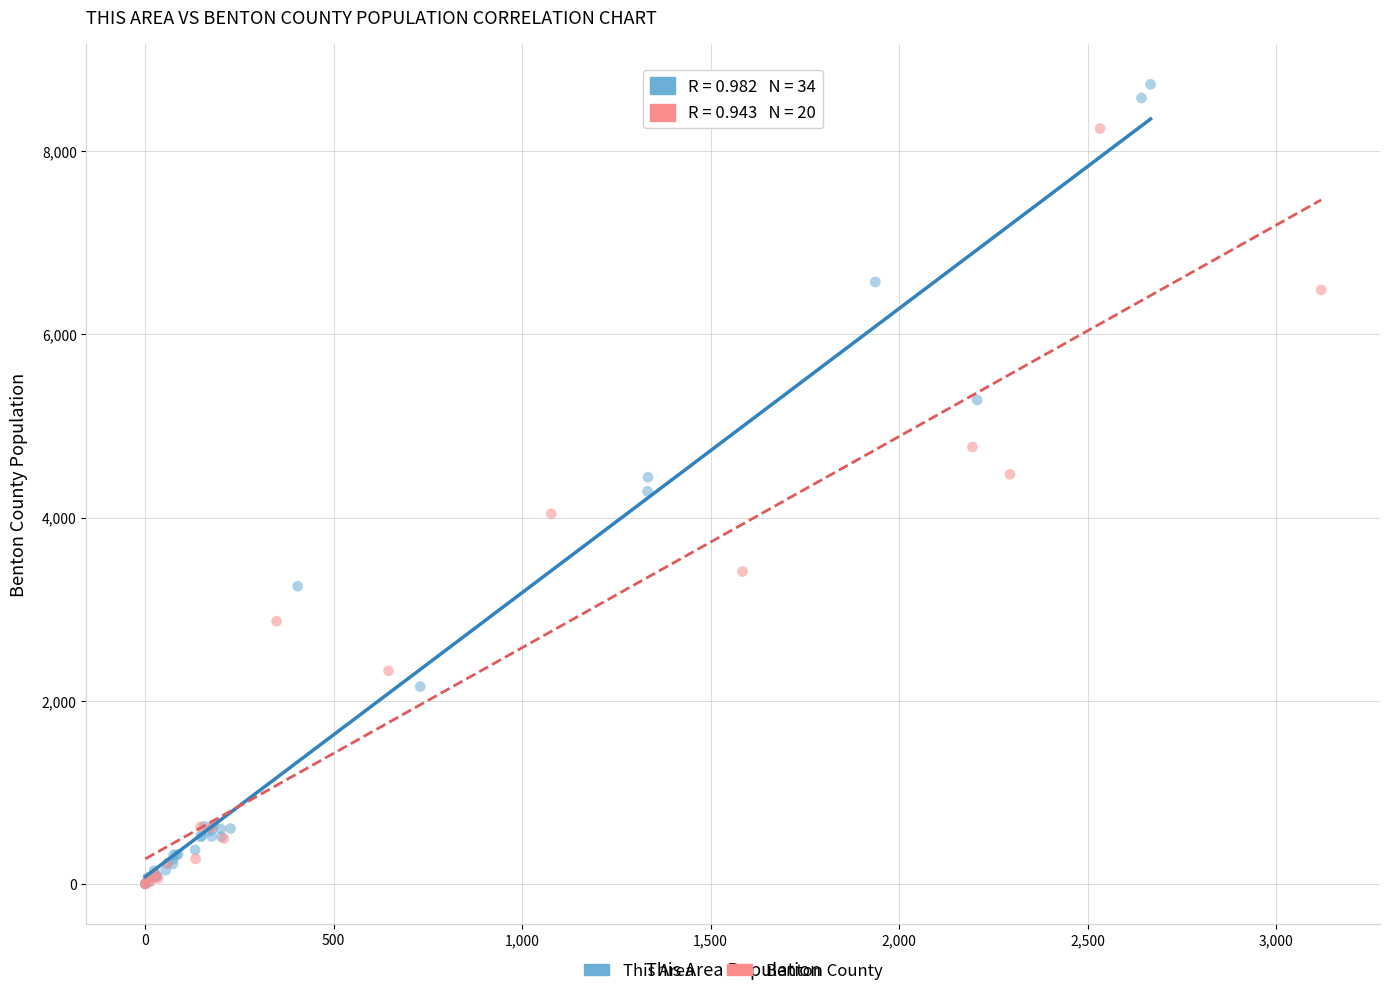

Which series has the largest Y range (max minus min)?

This Area